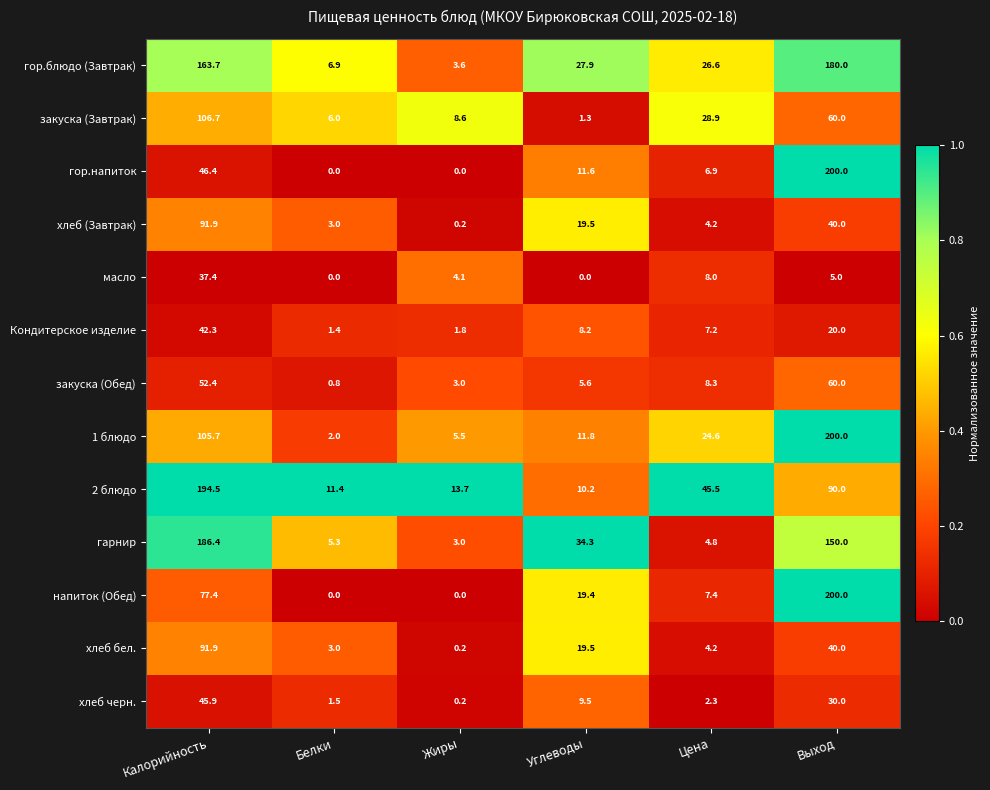

How many values in the Кондитерское изделие series exceed 8?

3